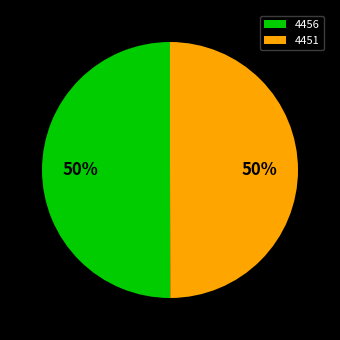

To the nearest percent, what is the average slice percentage?

50%